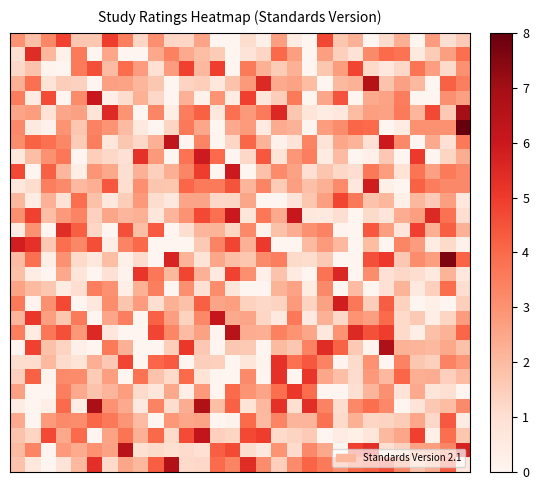

At which category is the sum across all series the highest?

12